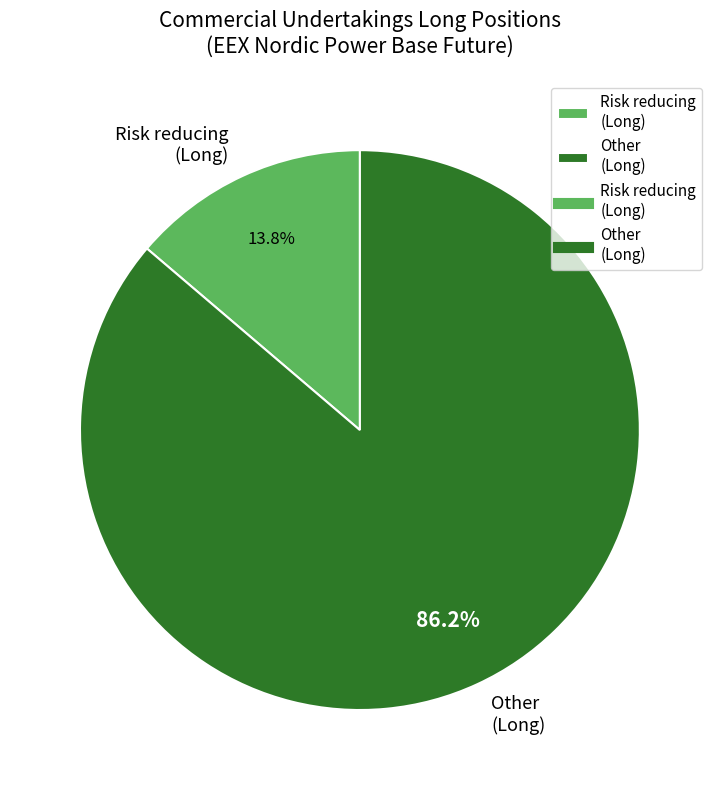

What is the largest slice in the pie chart?

Other (Long)